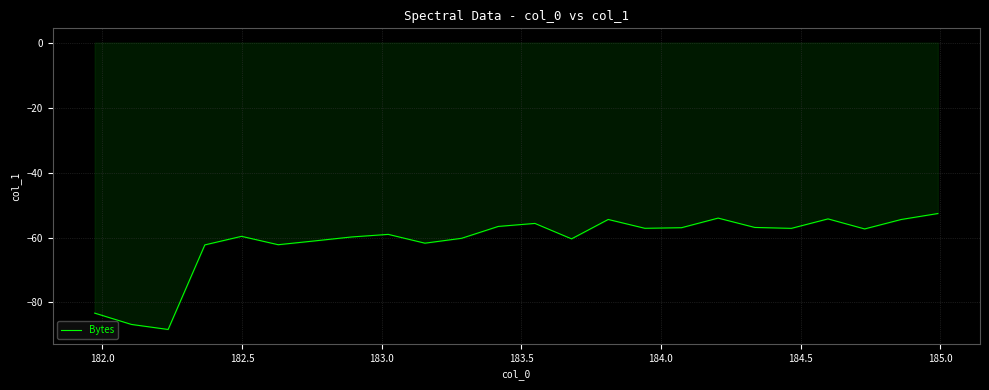

How many lines are shown in the chart?

1